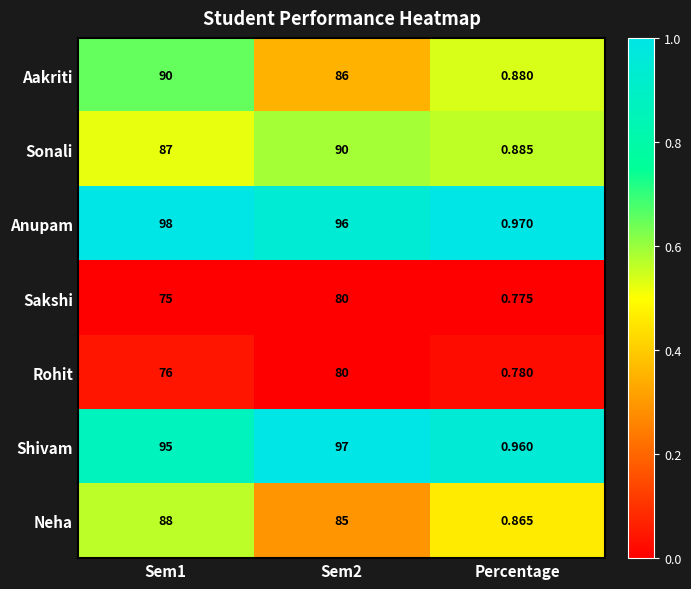

Which series has the largest total across all categories?

Anupam